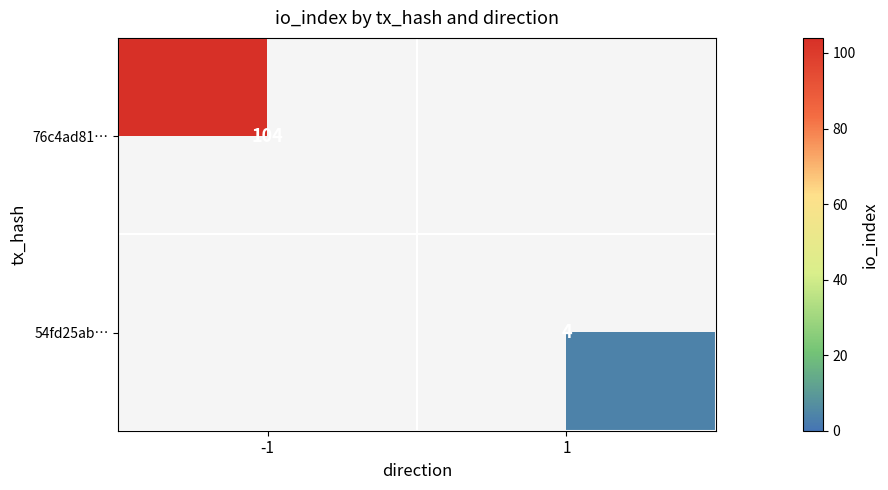

Is it true that 76c4ad81… equals 158 at -1?

False